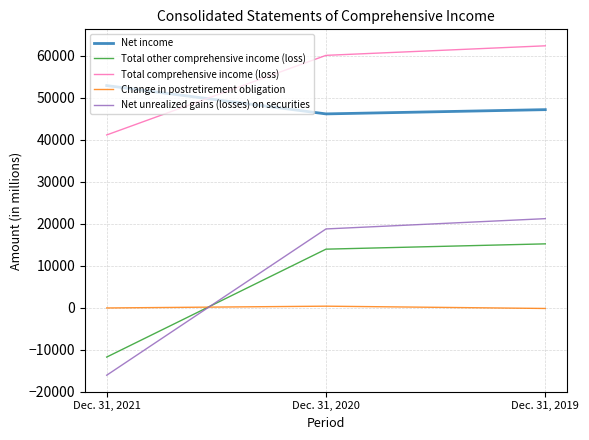

How many Change in postretirement obligation values are between -183 and 362?

3